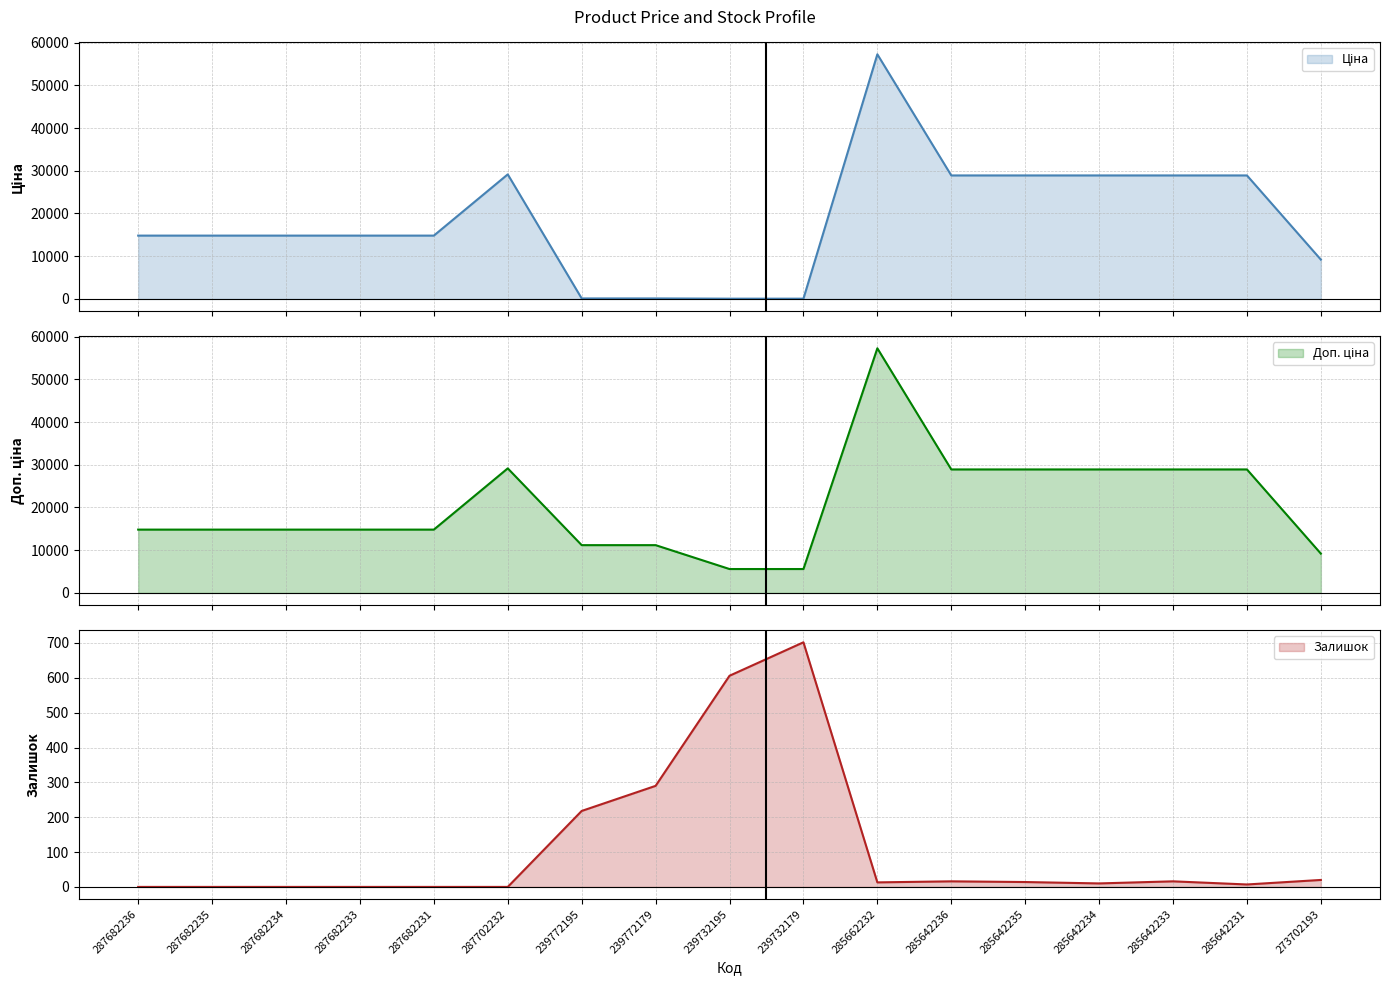

Reading left to right, what are all the values shown in this chart?

Ціна: 287682236=14817.6	287682235=14817.6	287682234=14817.6	287682233=14817.6	287682231=14817.6	287702232=29152.3	239772195=111.8	239772179=111.8	239732195=55.9	239732179=55.9	285662232=57258.0	285642236=28901.7	285642235=28901.7	285642234=28901.7	285642233=28901.7	285642231=28901.7	273702193=9196.3
Доп. ціна: 287682236=14817.6	287682235=14817.6	287682234=14817.6	287682233=14817.6	287682231=14817.6	287702232=29152.3	239772195=11182.0	239772179=11182.0	239732195=5591.0	239732179=5591.0	285662232=57258.0	285642236=28901.7	285642235=28901.7	285642234=28901.7	285642233=28901.7	285642231=28901.7	273702193=9196.3
Залишок: 287682236=0.0	287682235=0.0	287682234=0.0	287682233=0.0	287682231=0.0	287702232=0.0	239772195=218.0	239772179=290.0	239732195=606.0	239732179=702.0	285662232=13.0	285642236=16.0	285642235=14.0	285642234=10.0	285642233=16.0	285642231=7.0	273702193=20.0